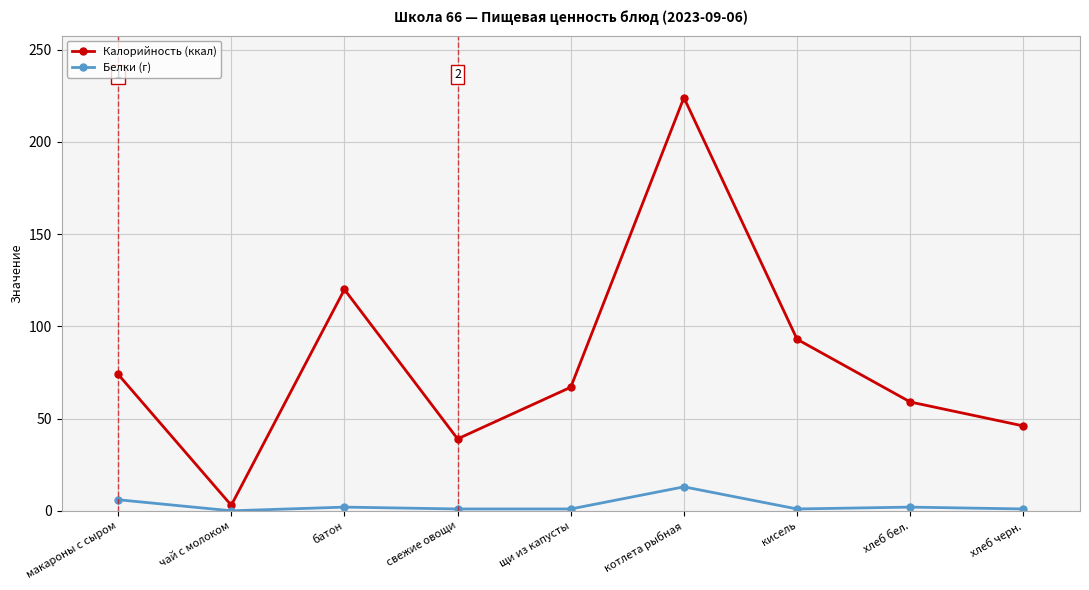

True or false: Калорийность (ккал) and Белки (г) intersect in this chart.

False